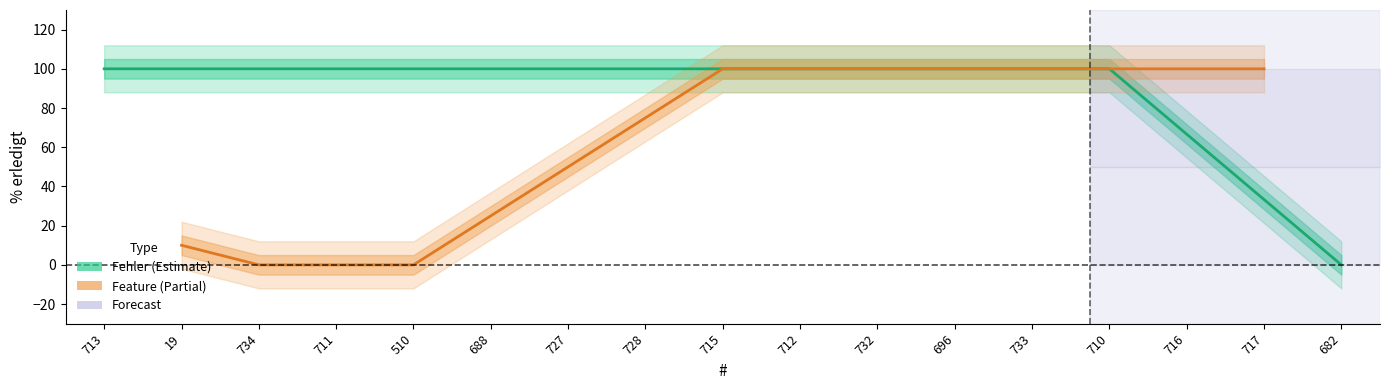

How many values are above zero?

14